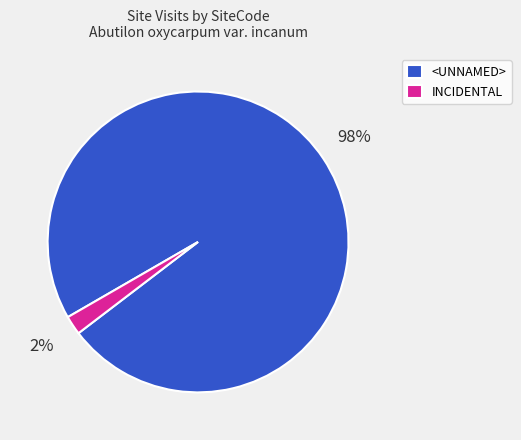

What is the majority slice?

<UNNAMED>